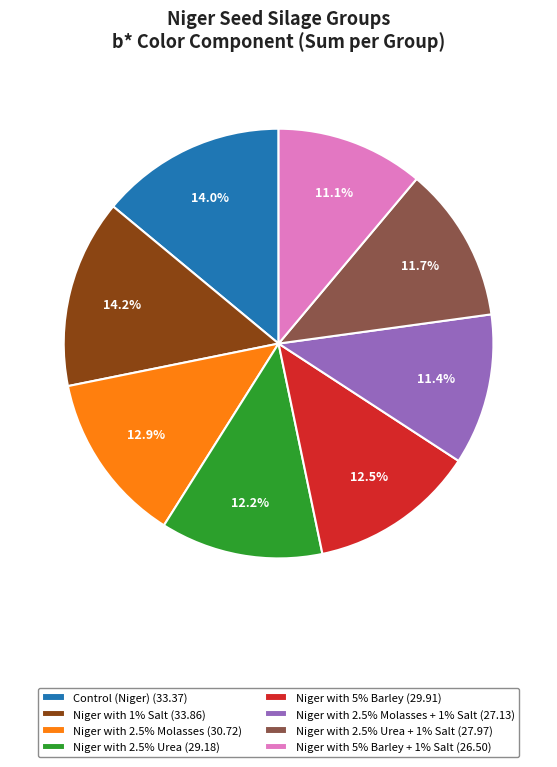

Which has a higher value, Niger with 2.5% Urea (29.18) or Niger with 2.5% Molasses + 1% Salt (27.13)?

Niger with 2.5% Urea (29.18)